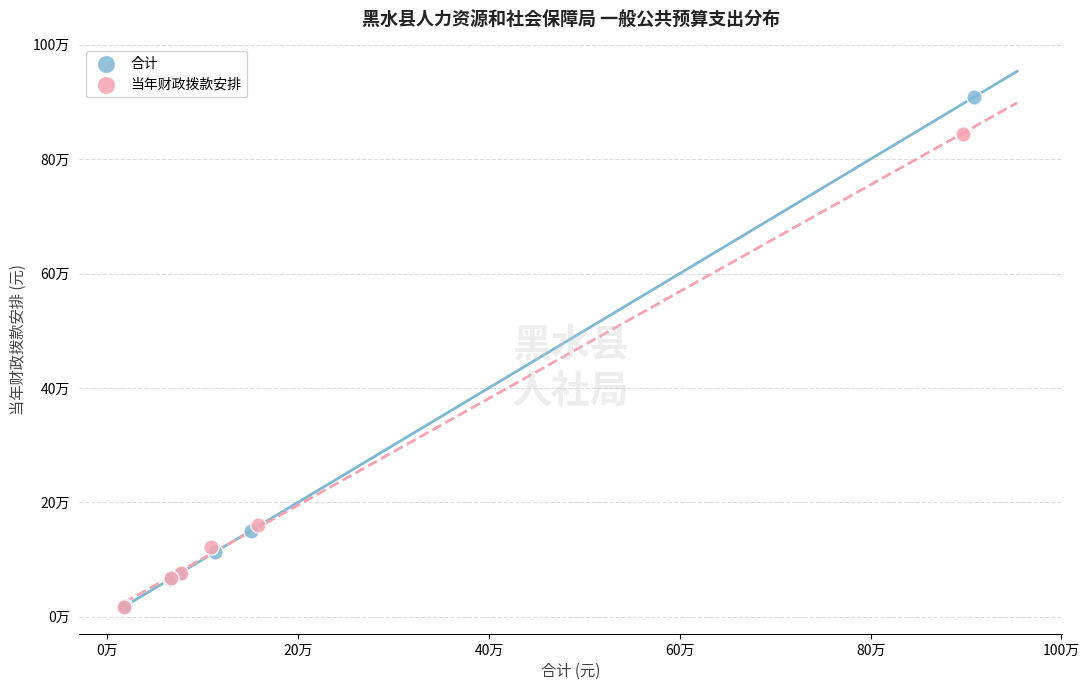

What are all the series names shown in the legend?

合计, 当年财政拨款安排